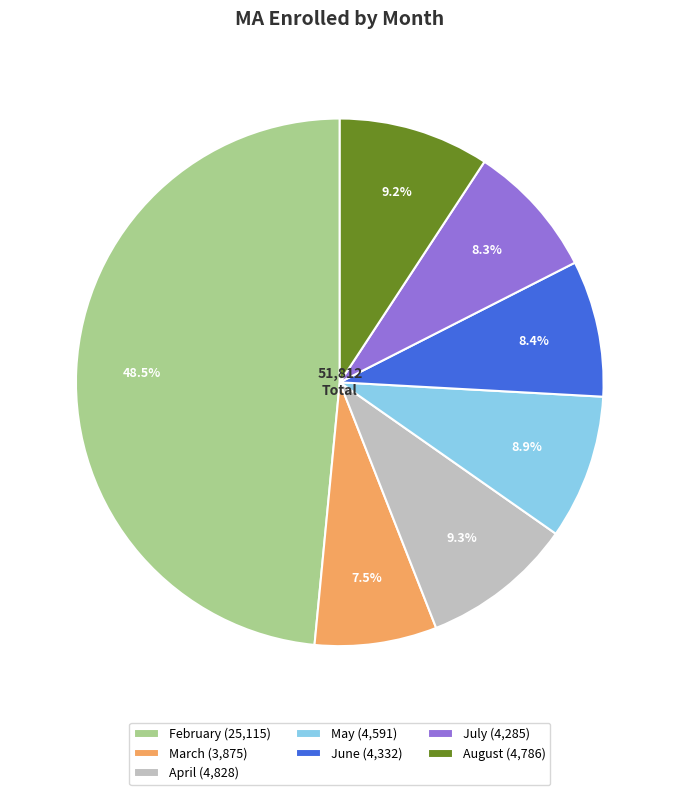

Is there a majority slice in this chart?

No